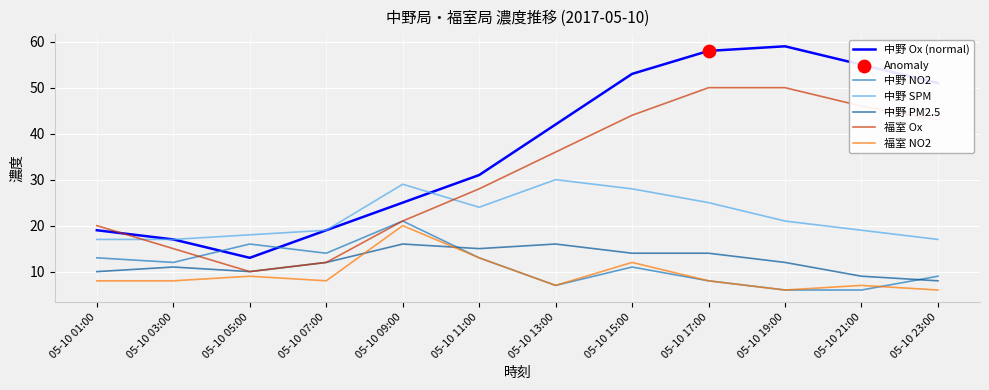

Is the value of 中野 PM2.5 at 05-10 05:00 greater than the value of 中野 Ox (normal) at 05-10 23:00?

No